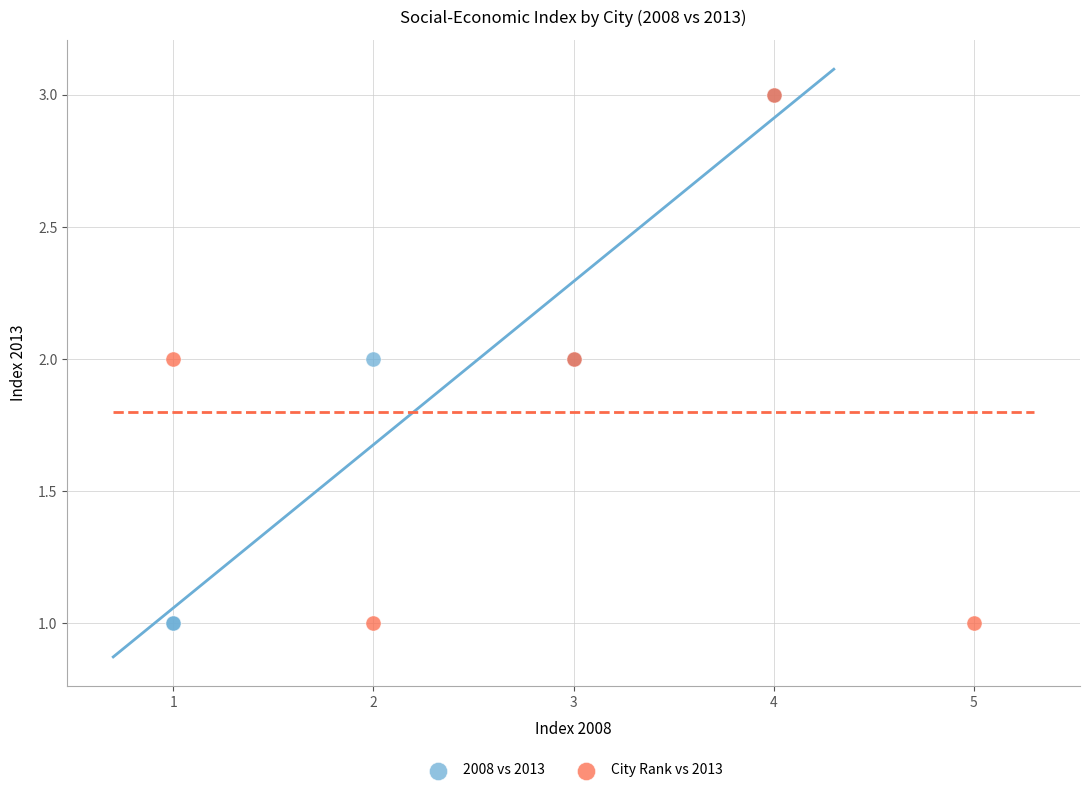

What are all the series names shown in the legend?

2008 vs 2013, City Rank vs 2013